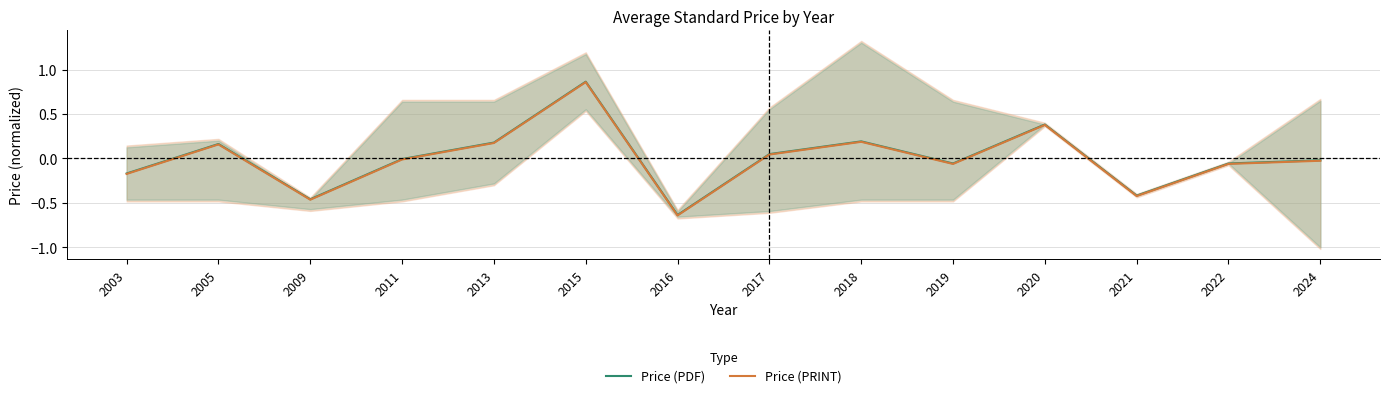

Which label corresponds to the largest value in the chart?

2015